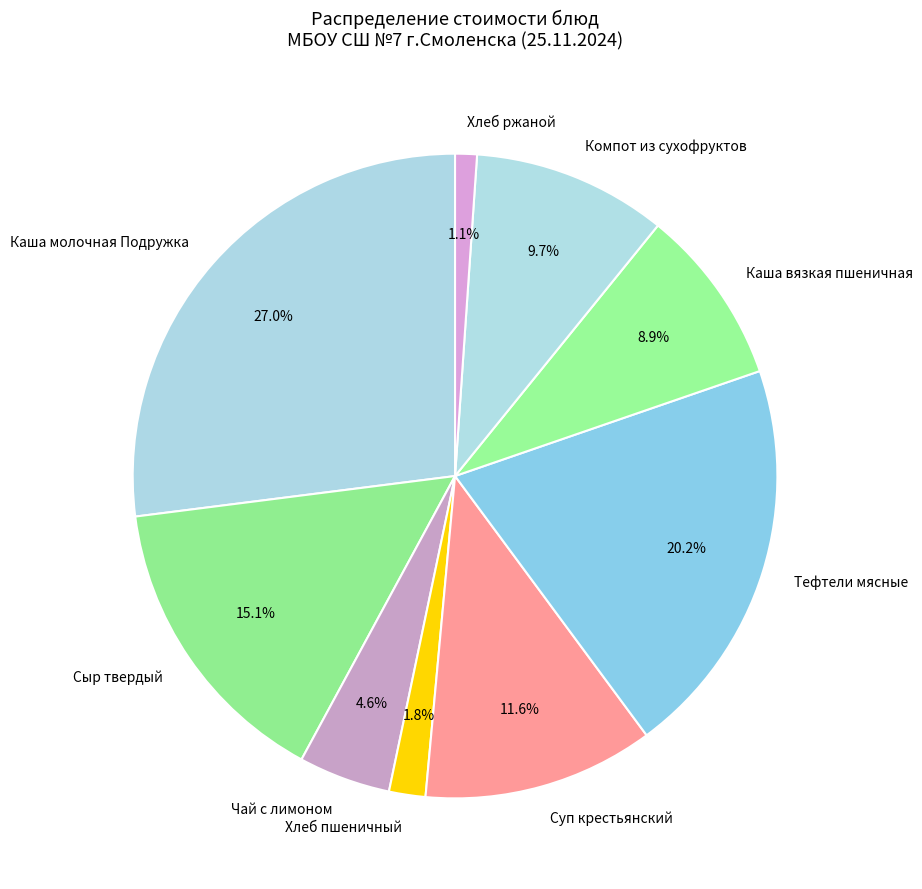

What percentage is the Каша вязкая пшеничная slice, to the nearest percent?

9%